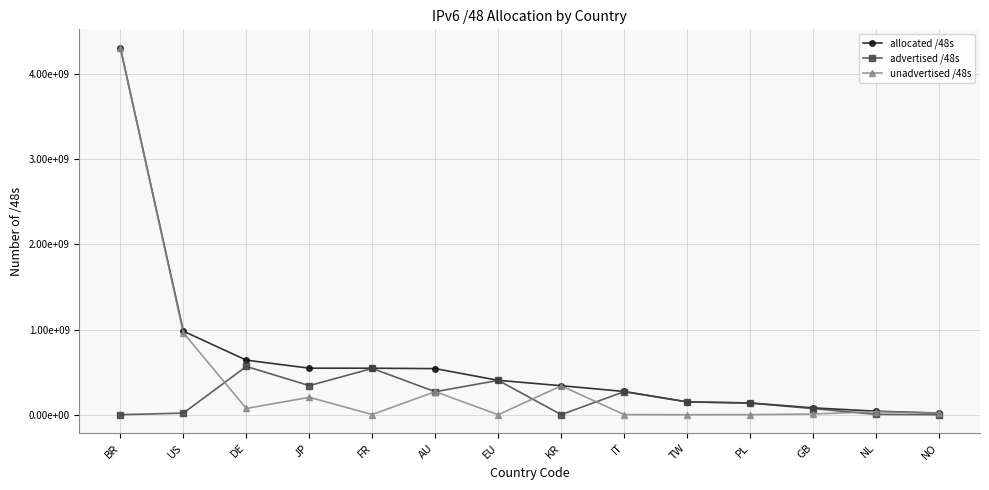

Is this an area chart (filled region under the line)?

No